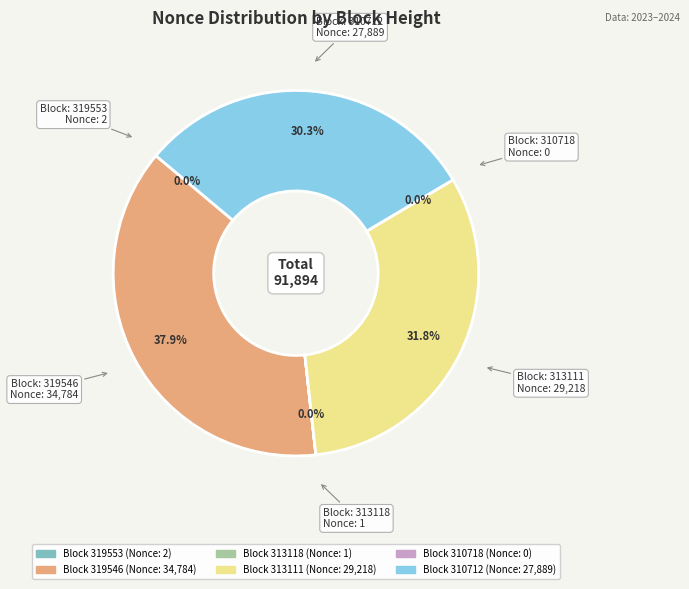

To the nearest percent, what is the difference between the 313111 and 319546 slice percentages?

6%